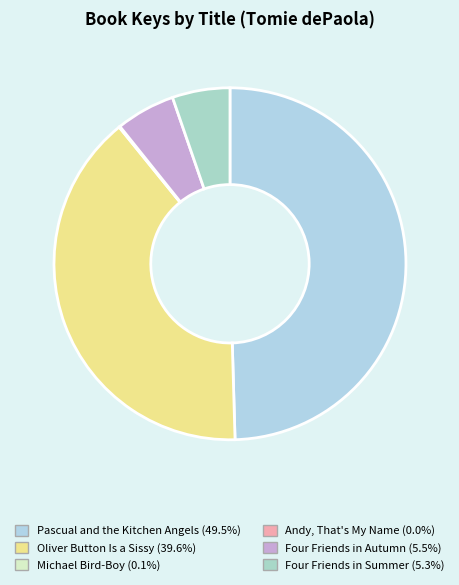

Is it true that Oliver Button Is a Sissy is 31% of the pie?

False